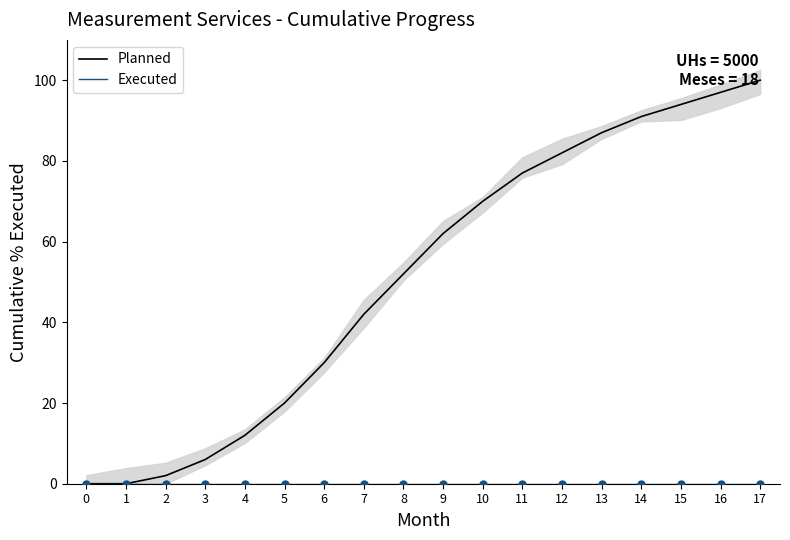

What is the total value across all series at 10?

70